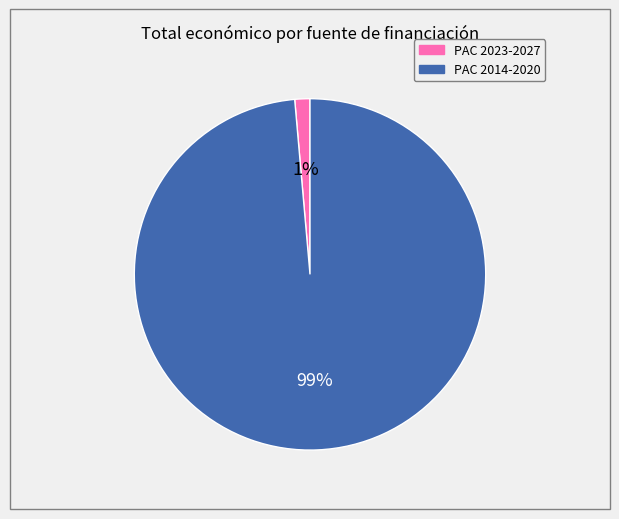

Rank the categories by value from lowest to highest.

PAC 2023-2027, PAC 2014-2020